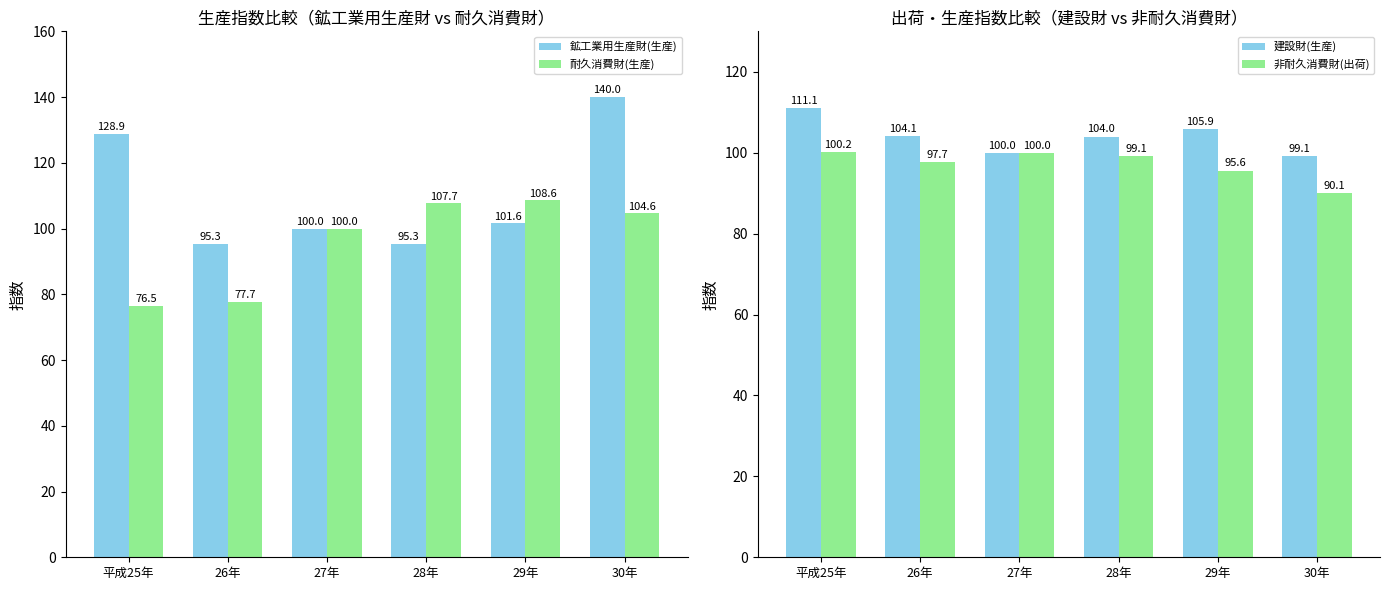

What are all the series names shown in the legend?

鉱工業用生産財(生産), 耐久消費財(生産), 建設財(生産), 非耐久消費財(出荷)